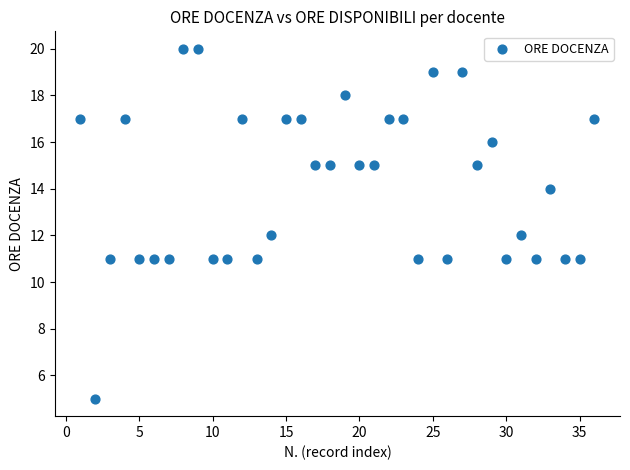

What is the range of Y values (max minus min)?

15